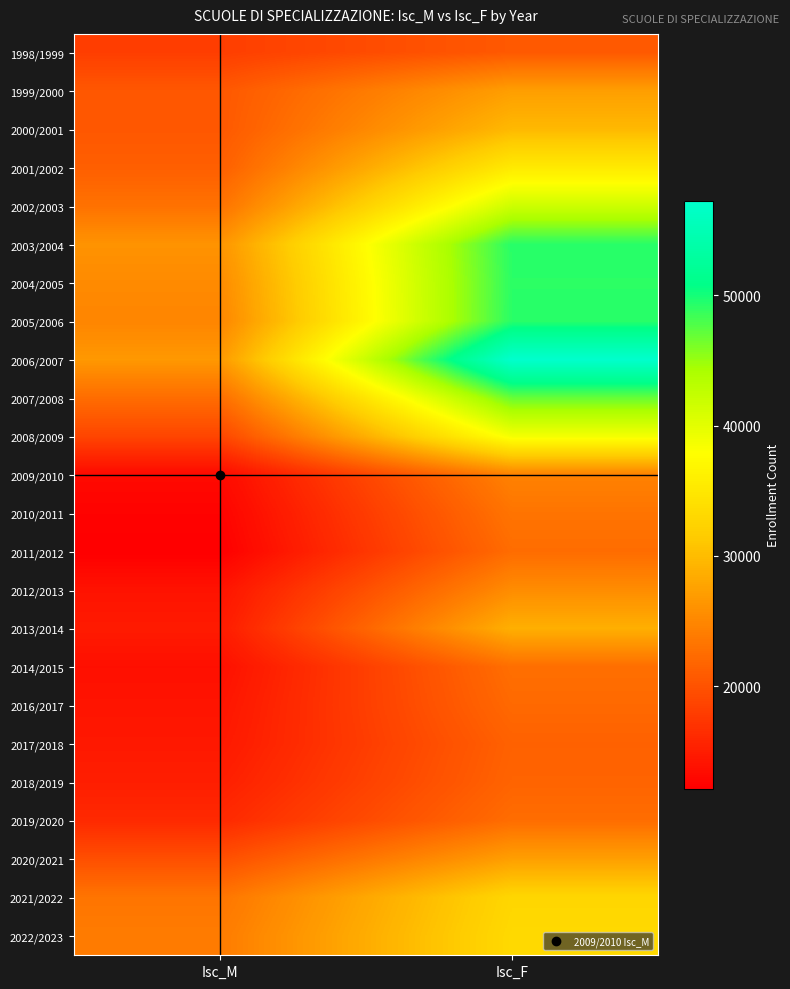

Between Isc_M and Isc_F, which is larger?

Isc_F